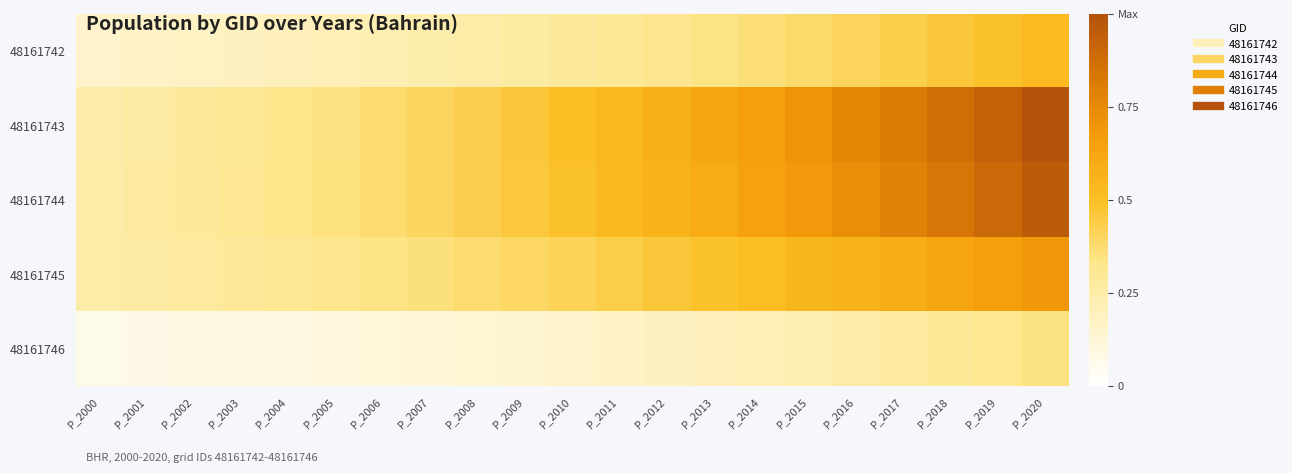

List the series in order of their peak value, highest first.

48161743, 48161744, 48161745, 48161742, 48161746